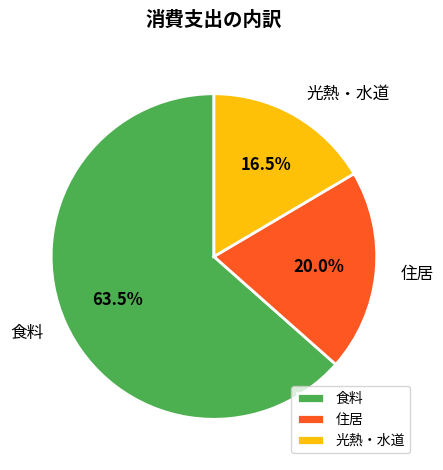

How much of the chart is everything except 光熱・水道?

83.5%